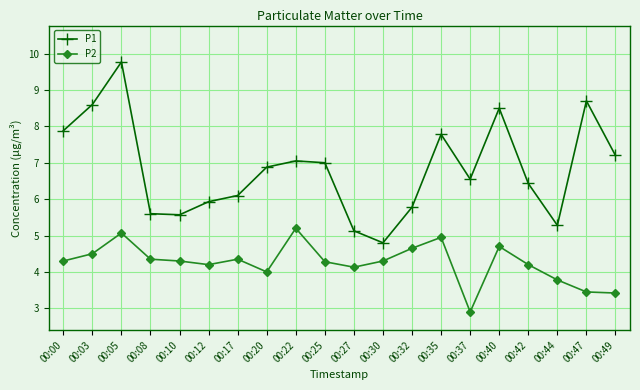

In P2, how many points are lower than both neighbors (excluding endpoints)?

4